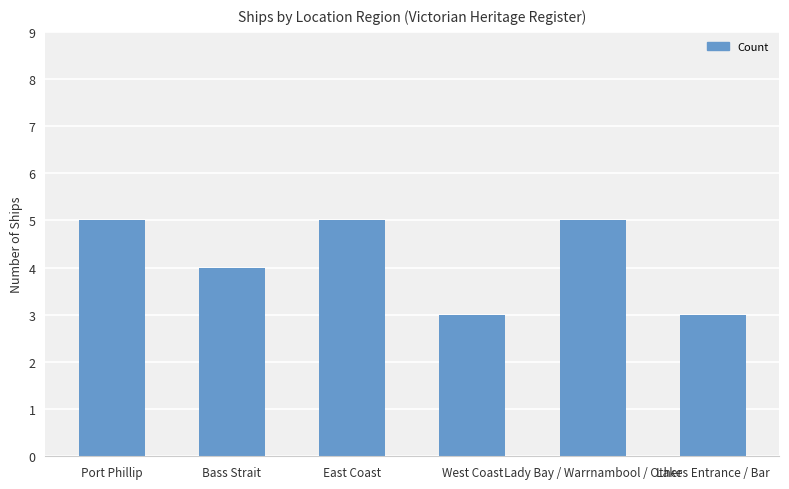

What is the ratio of the value at Bass Strait to the value at Port Phillip?

0.8